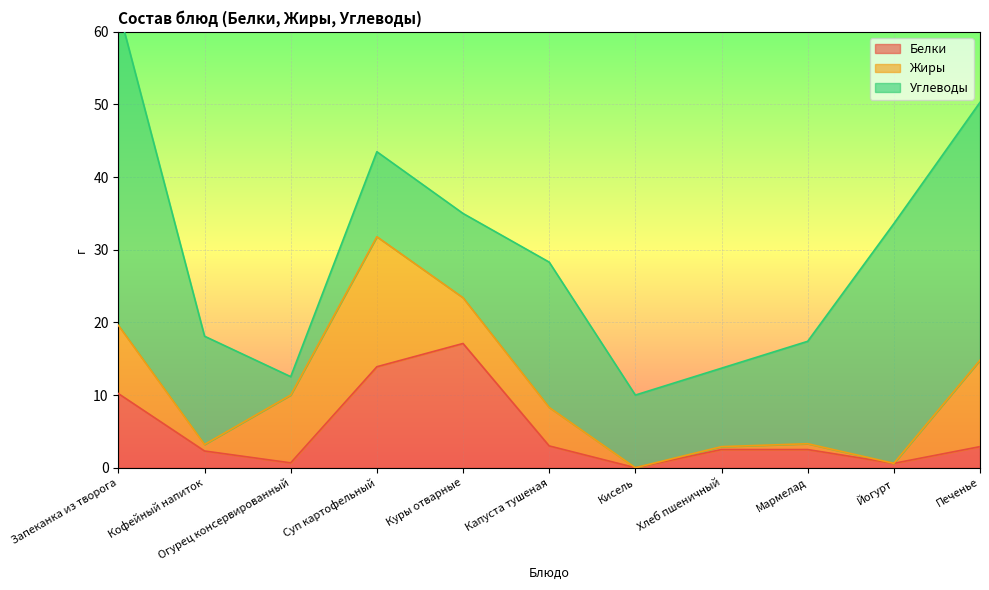

How many lines are shown in the chart?

3